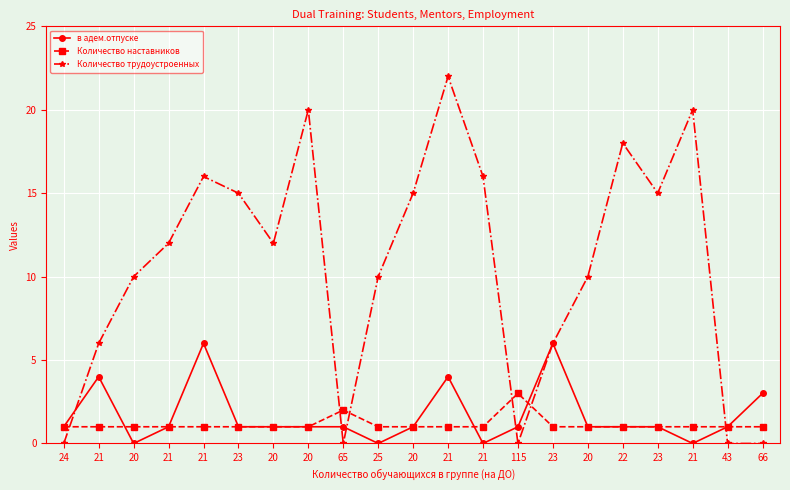

What are all the series names shown in the legend?

в адем.отпуске, Количество наставников, Количество трудоустроенных